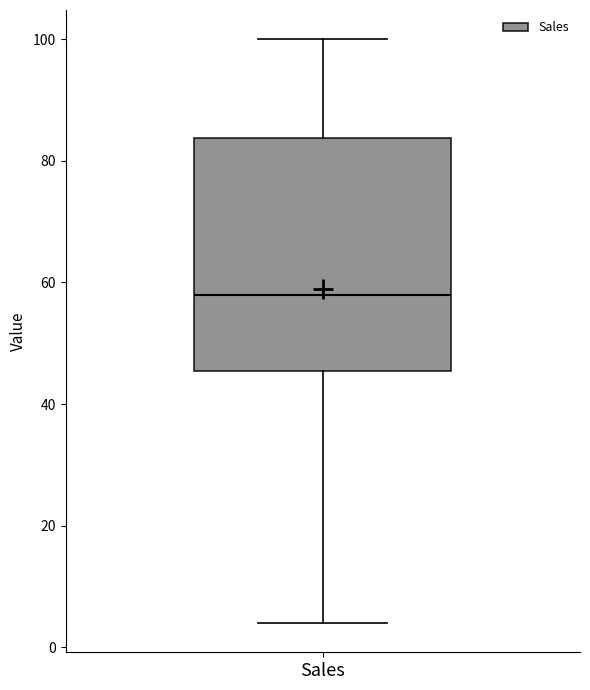

Transcribe this box plot: give where the median line is, the range the box spans, and where the two whiskers end, as read against the y-axis. The values are not printed on the chart, so give them approximately, as read against the axis.

median 58, box 46 to 84, whiskers 4 to 100